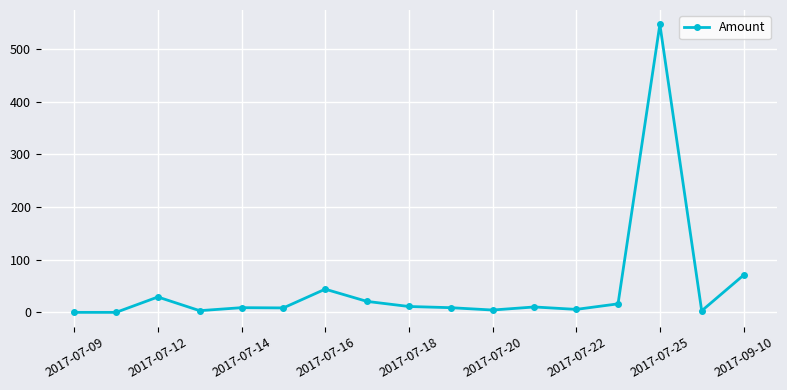

What is the sum of all values?

791.3